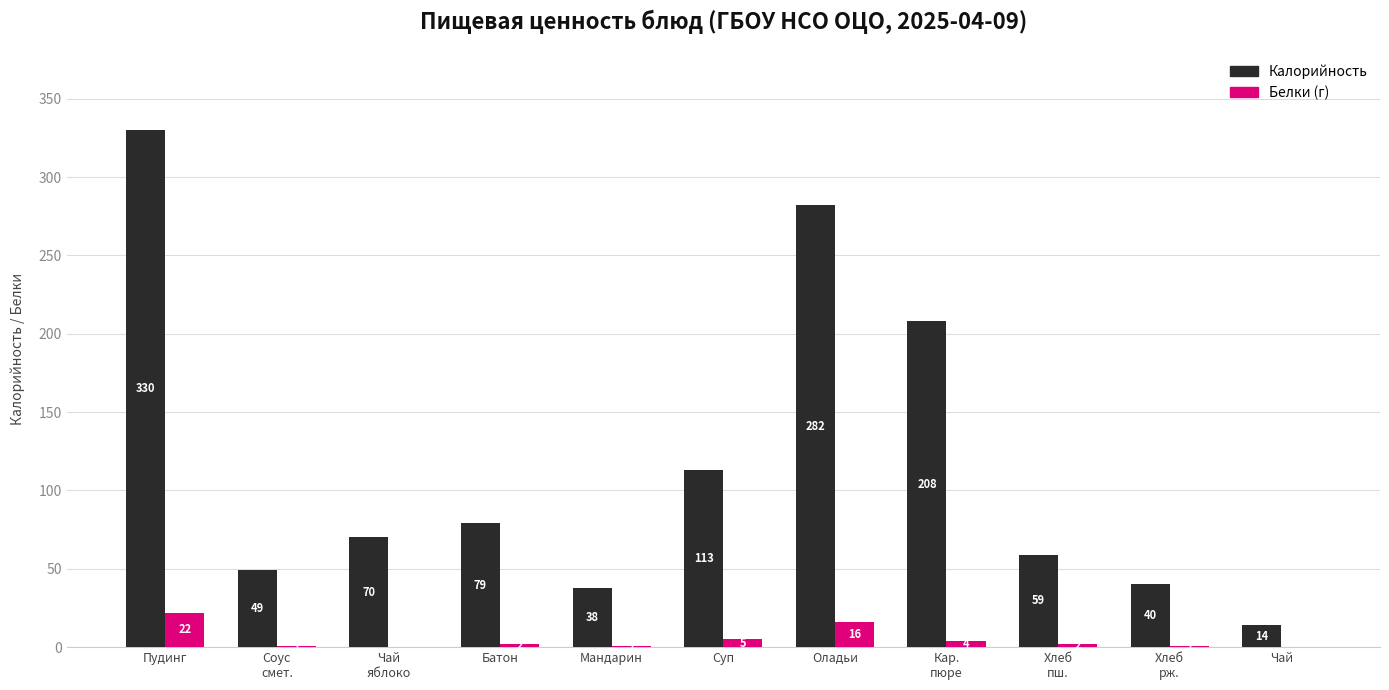

What is the total value across all series at Чай?

14